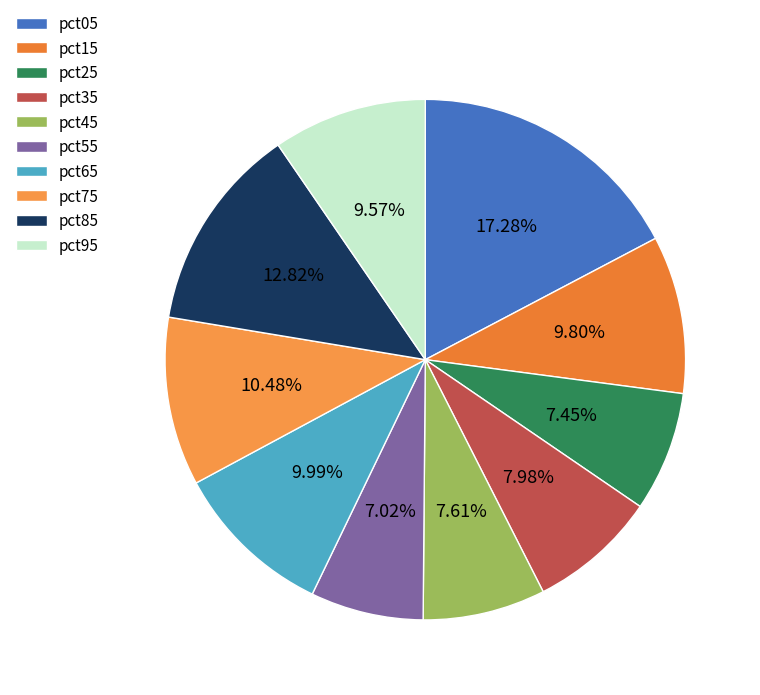

Between pct25 and pct05, which is larger?

pct05